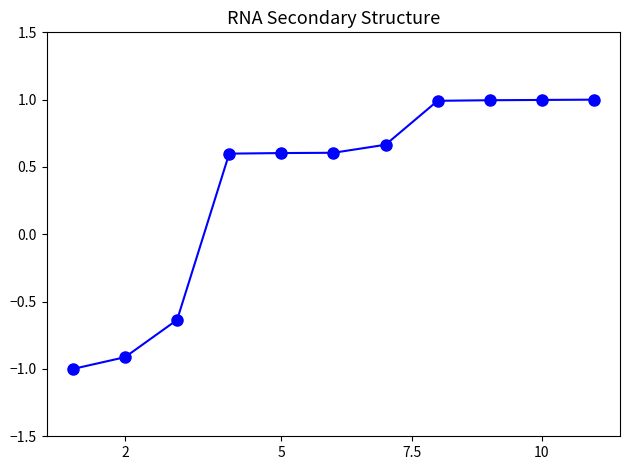

Count the number of data series in this chart.

1